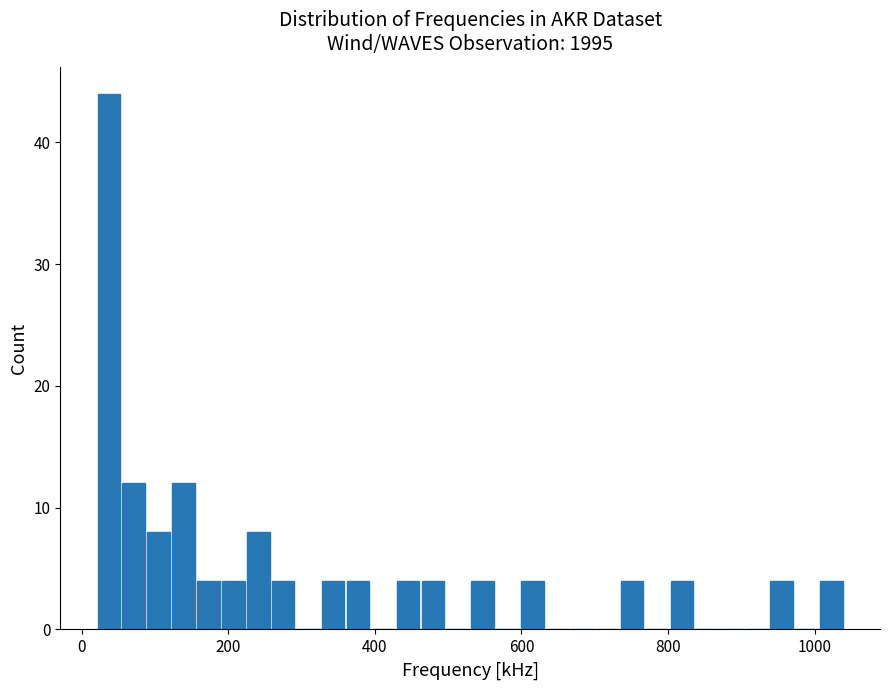

Around what value on the x-axis is the tallest bar? Give the approximate position of its centre, as read against the axis.

40